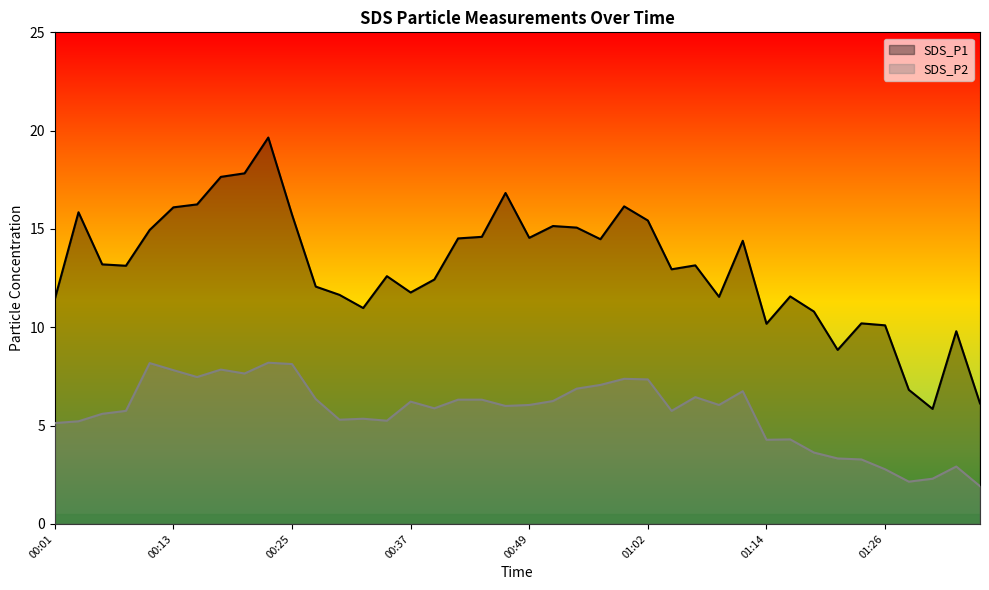

List the series in order of their peak value, highest first.

SDS_P1, SDS_P2